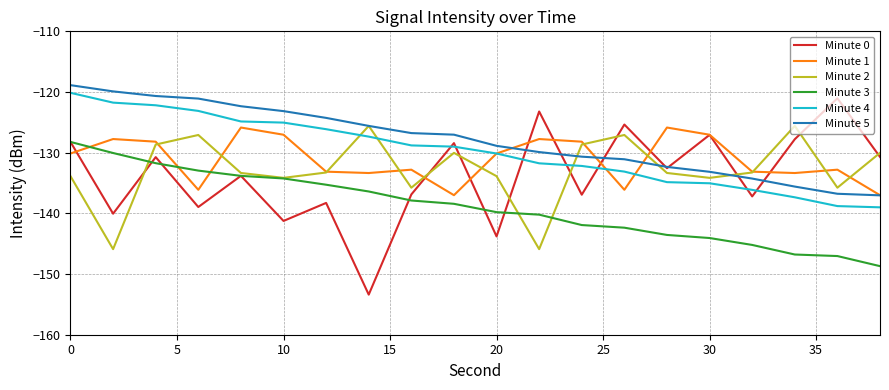

Which series has the largest total across all categories?

Minute 5